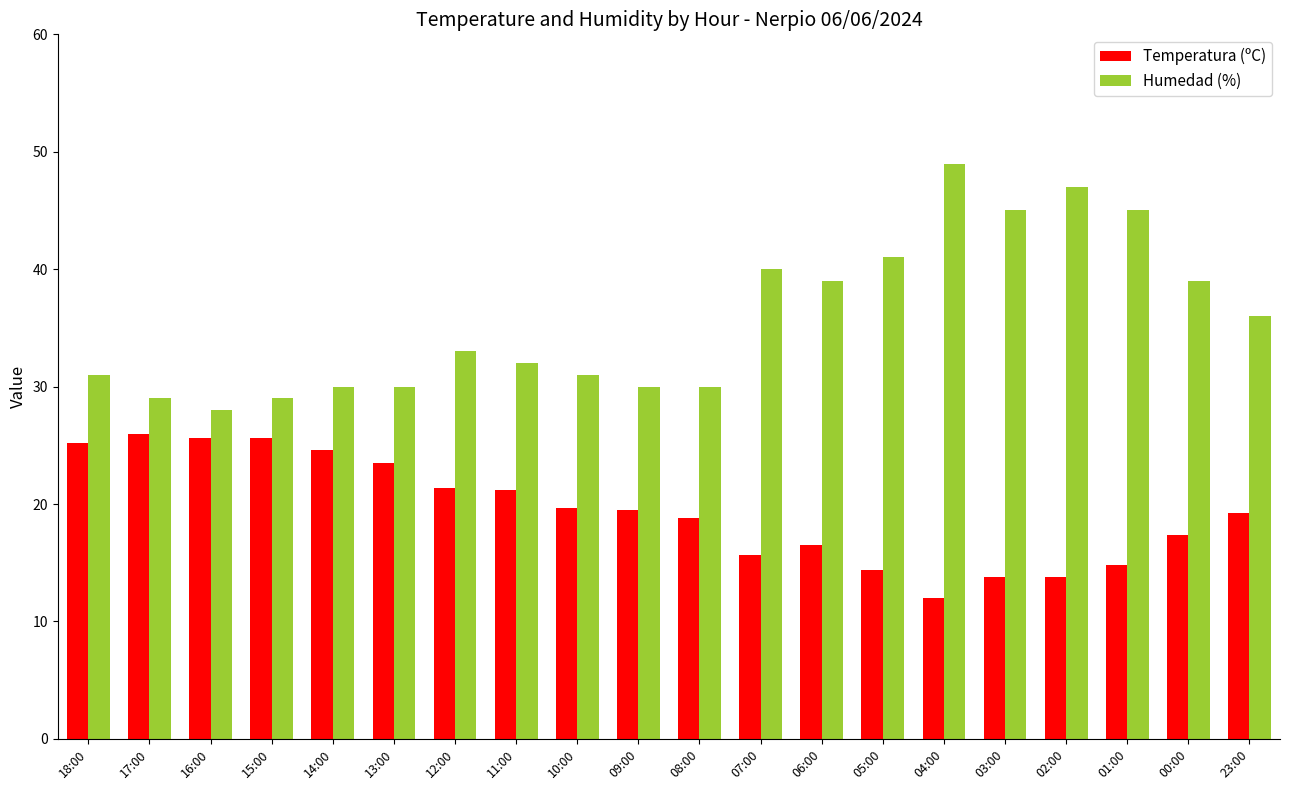

At 23:00, list the series in order from largest to smallest.

Humedad (%), Temperatura (ºC)